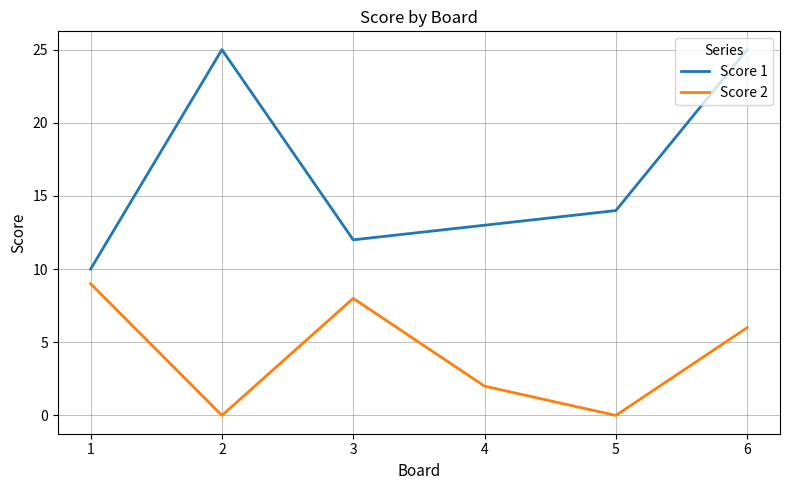

Which series has the widest spread of values?

Score 1